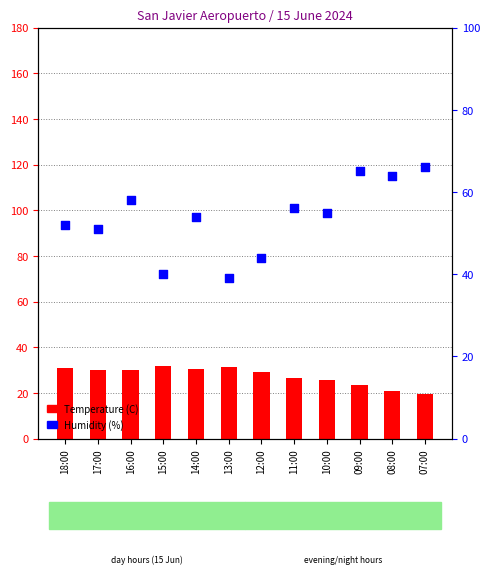

Which series has the largest total across all categories?

Humidity (%)